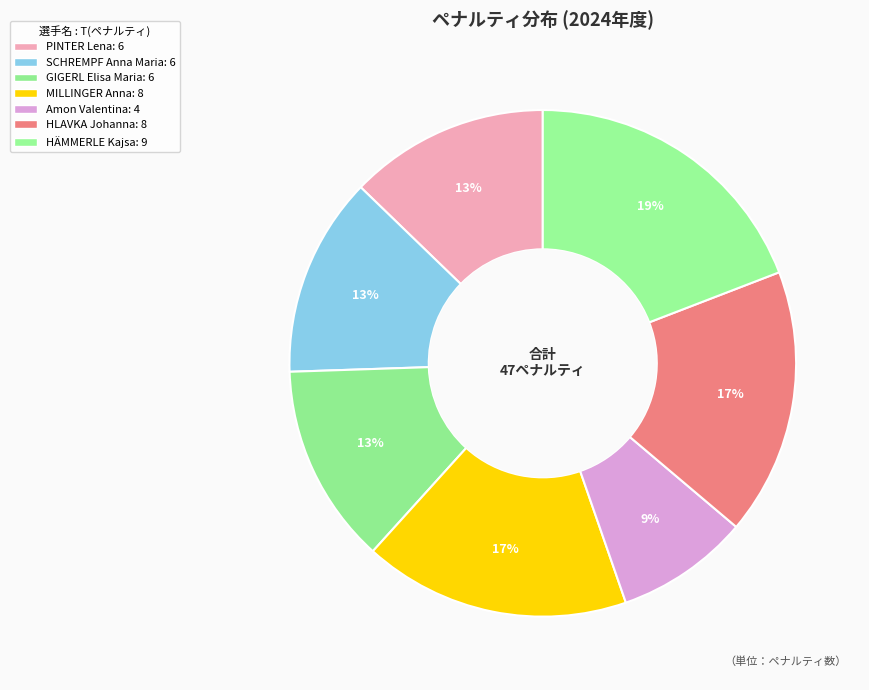

Is it true that MILLINGER Anna is 17% of the pie?

True